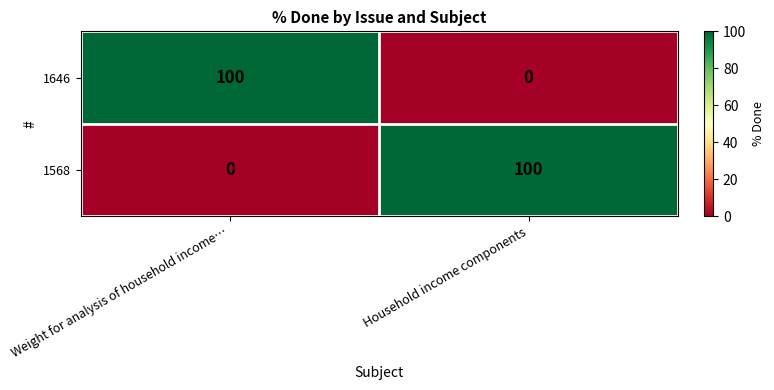

What is the total value across all series at Weight for analysis of household income…?

100